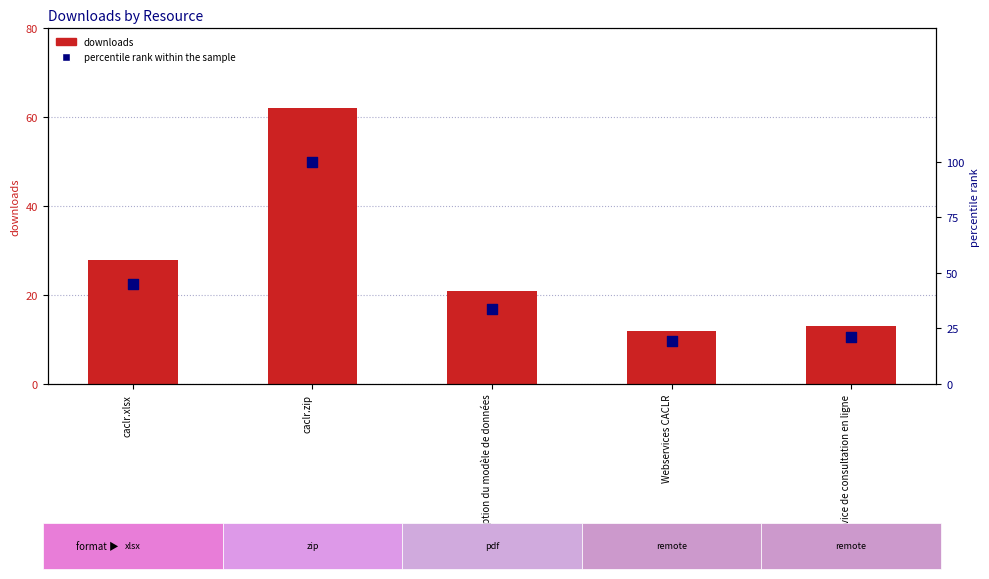

Which series has the largest Y range (max minus min)?

percentile rank within the sample